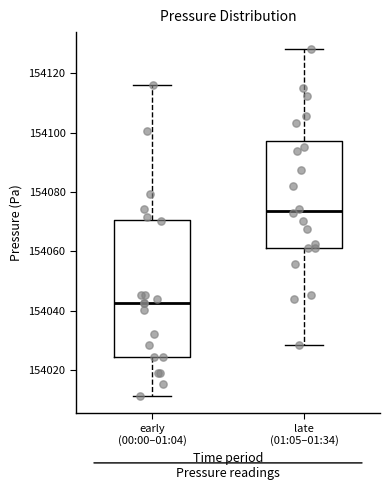

Reading left to right, transcribe this box plot: for each box, give where its median line is, the range the box spans, and where its two whiskers end, as read against the y-axis. The values are not printed on the chart, so give them approximately, as read against the axis.

early (00:00–01:04): median 154042, box 154024 to 154070, whiskers 154012 to 154116
late (01:05–01:34): median 154074, box 154062 to 154098, whiskers 154028 to 154128